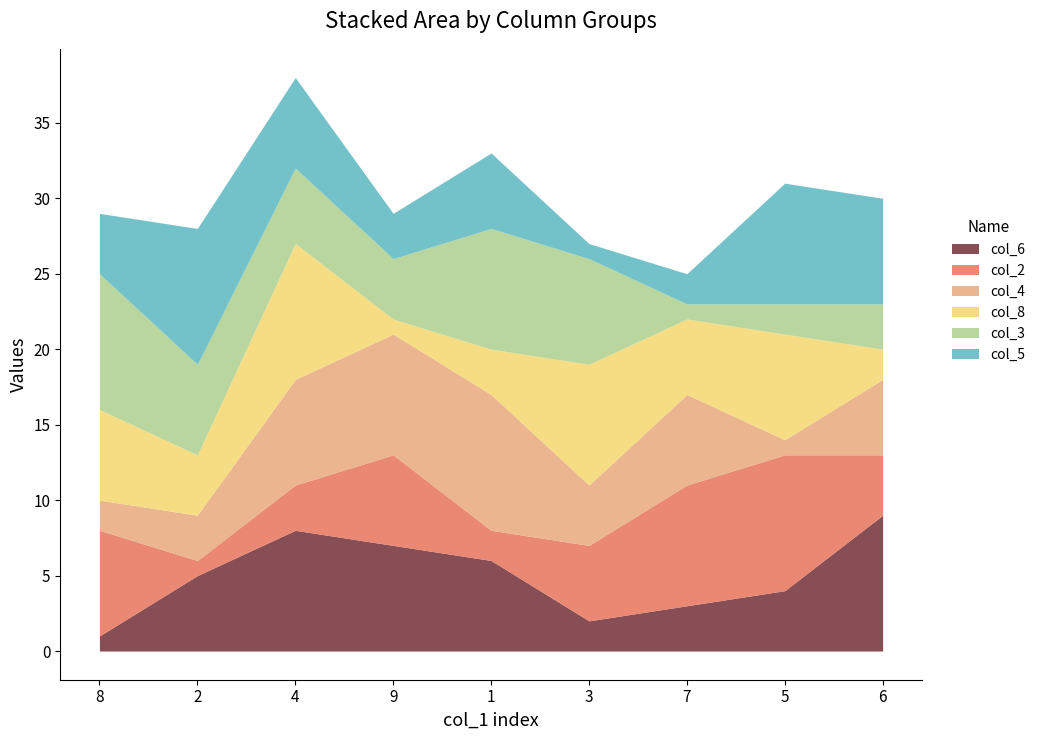

Reading left to right, extract all data points from this chart.

col_6: 1	5	8	7	6	2	3	4	9
col_2: 7	1	3	6	2	5	8	9	4
col_4: 2	3	7	8	9	4	6	1	5
col_8: 6	4	9	1	3	8	5	7	2
col_3: 9	6	5	4	8	7	1	2	3
col_5: 4	9	6	3	5	1	2	8	7